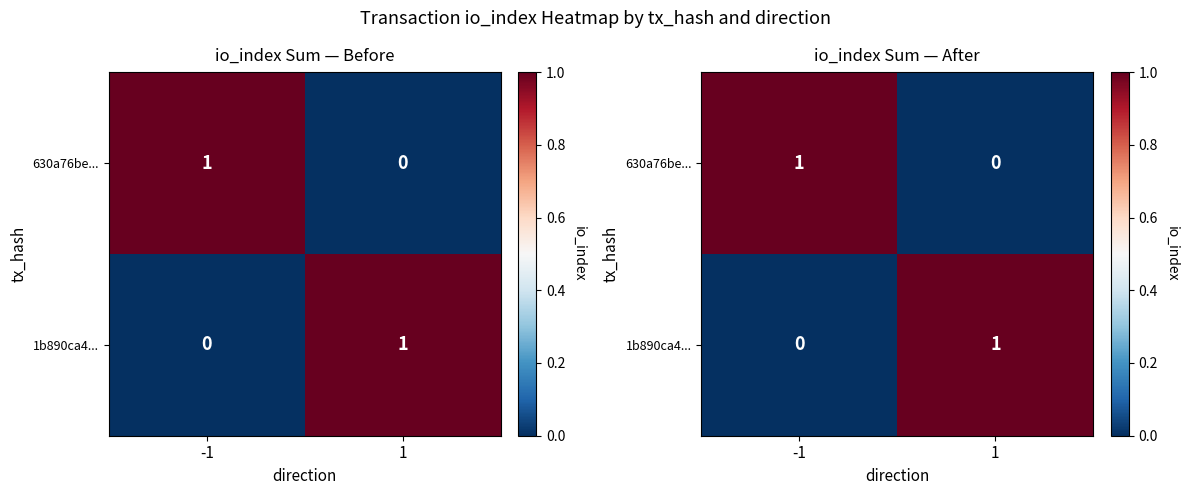

What is the sum of the 1b890ca4... values at -1 and 1?

1